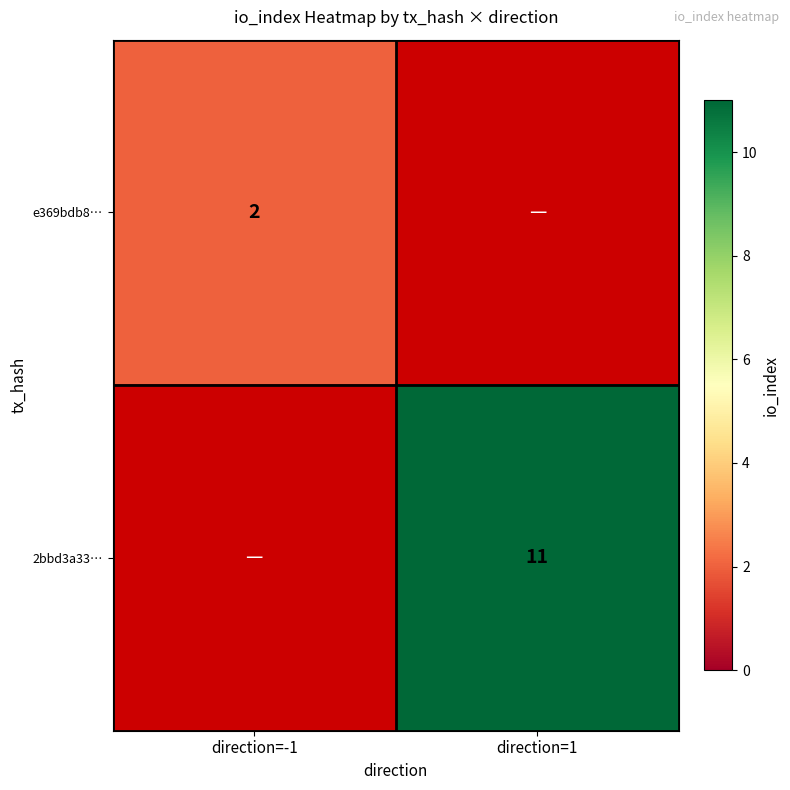

Is it true that e369bdb8… equals 3 at direction=-1?

False